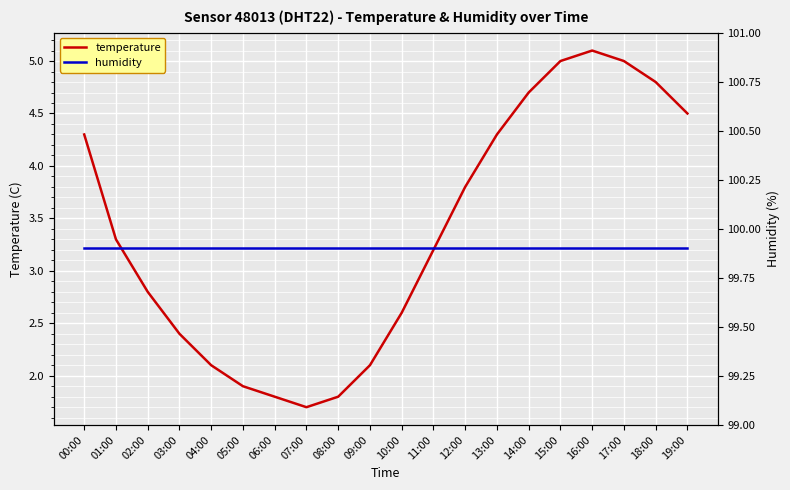

What is the smallest value displayed?

1.7